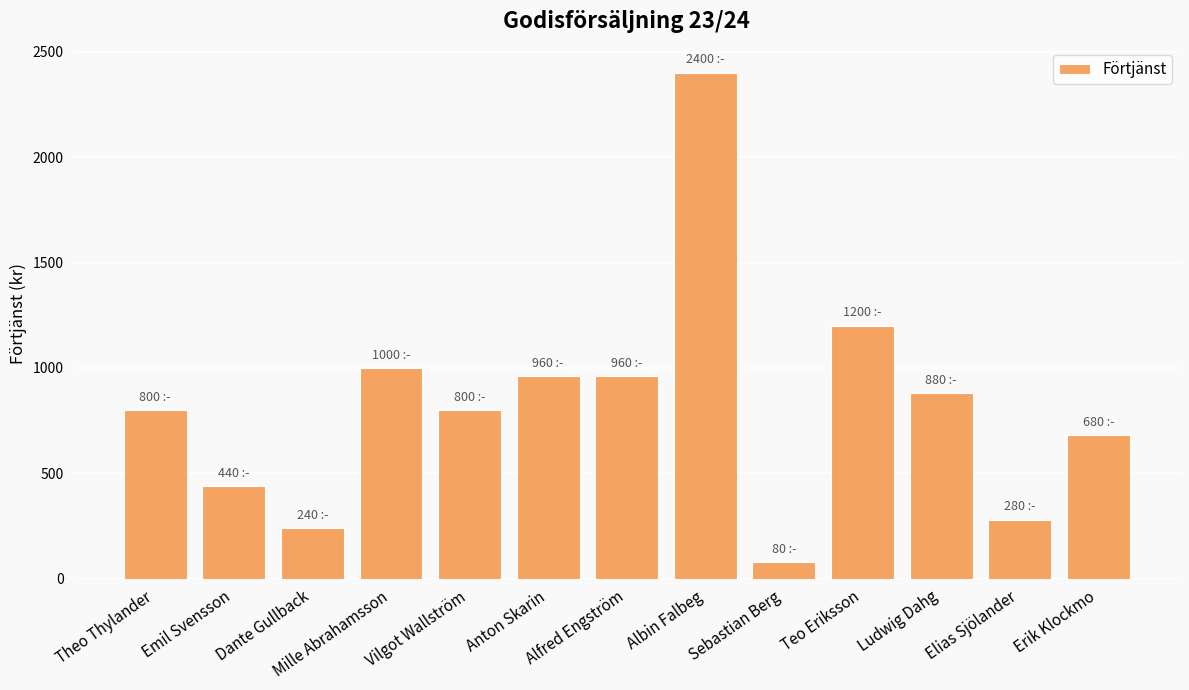

Reading right to left, transcribe all the data shown in this chart.

680	280	880	1200	80	2400	960	960	800	1000	240	440	800